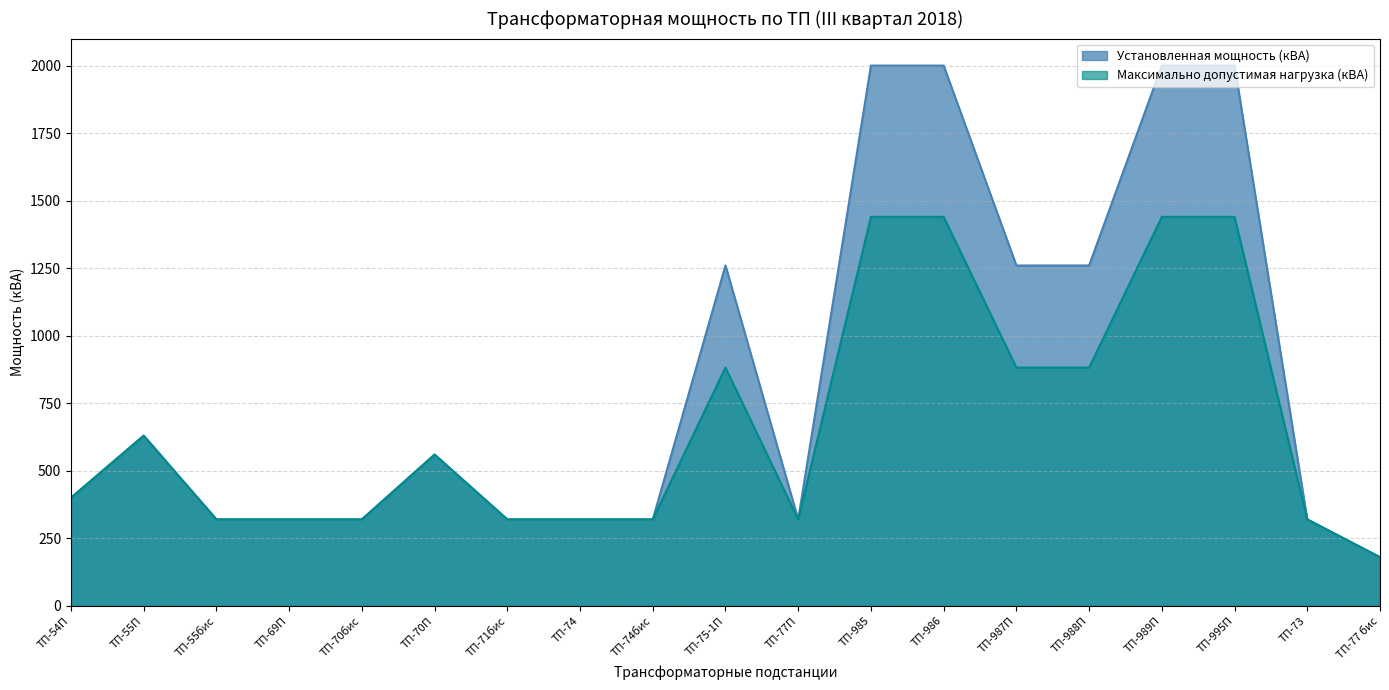

At which category does Максимально допустимая нагрузка (кВА) reach its first local peak?

ТП-55П